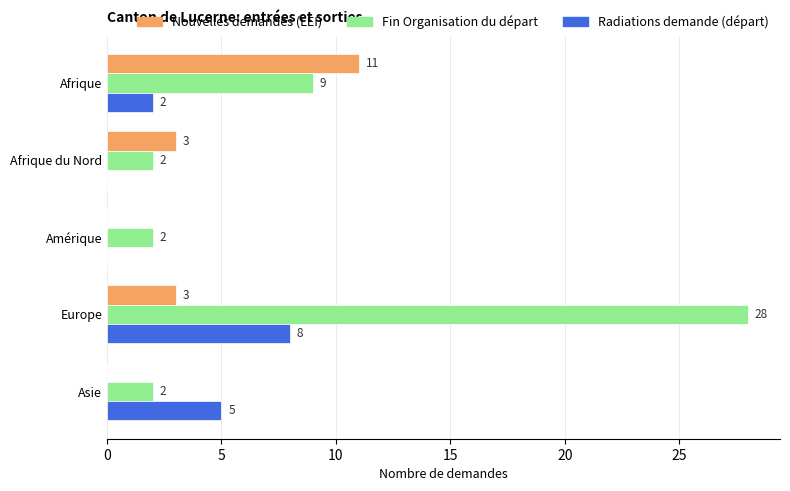

What is the greatest value displayed?

28